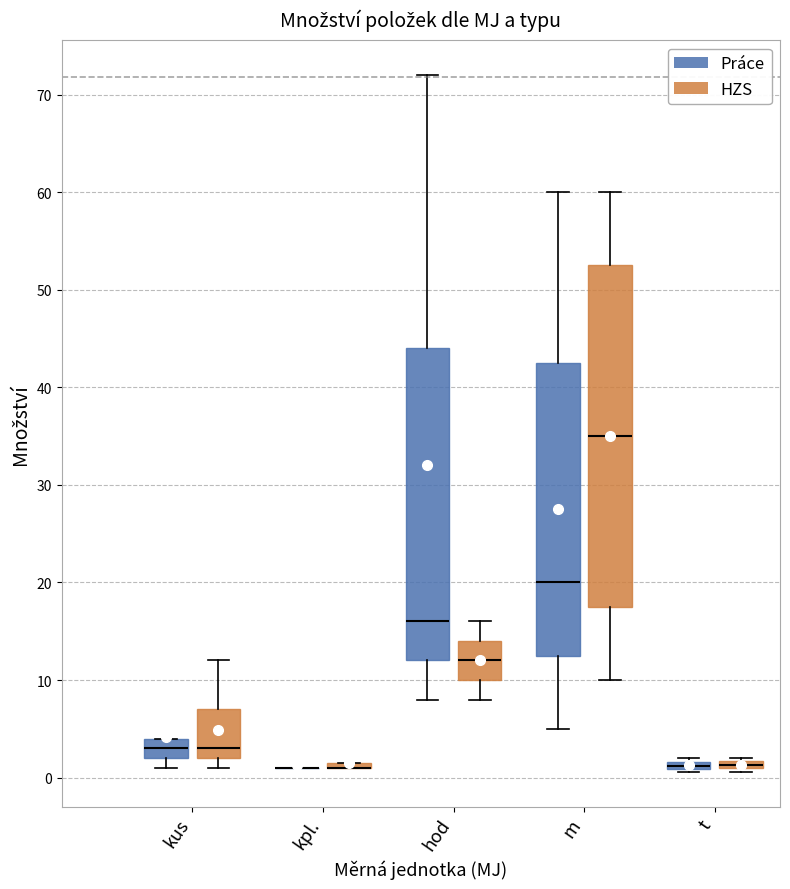

Comparing the boxes themselves (not the whiskers), which one is the tallest?

m (HZS)